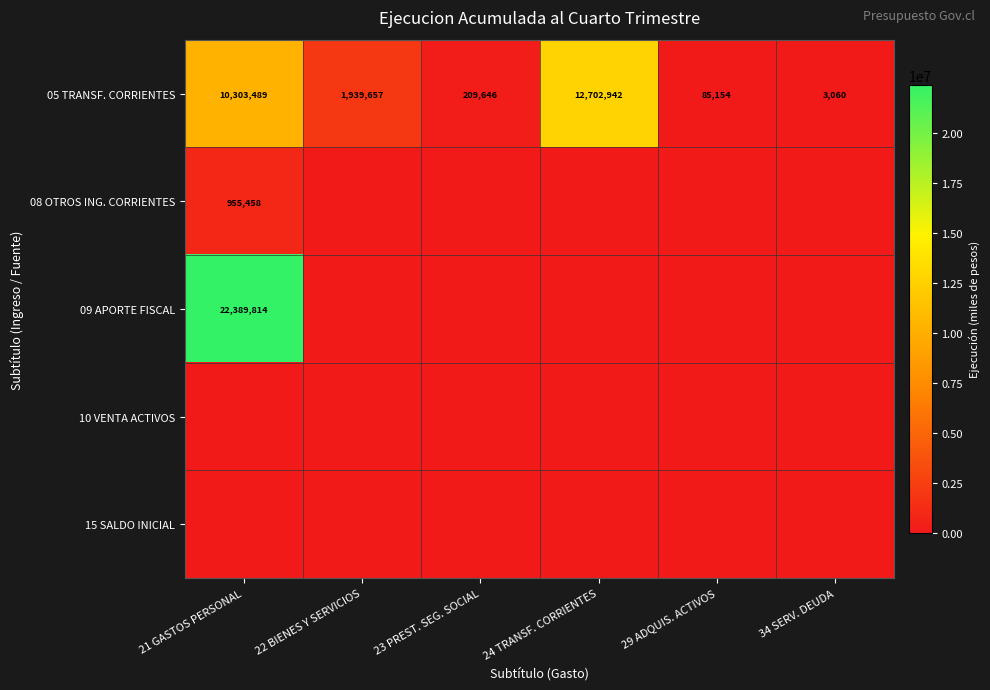

At which label does 05 TRANSF. CORRIENTES reach its minimum?

34 SERV. DEUDA